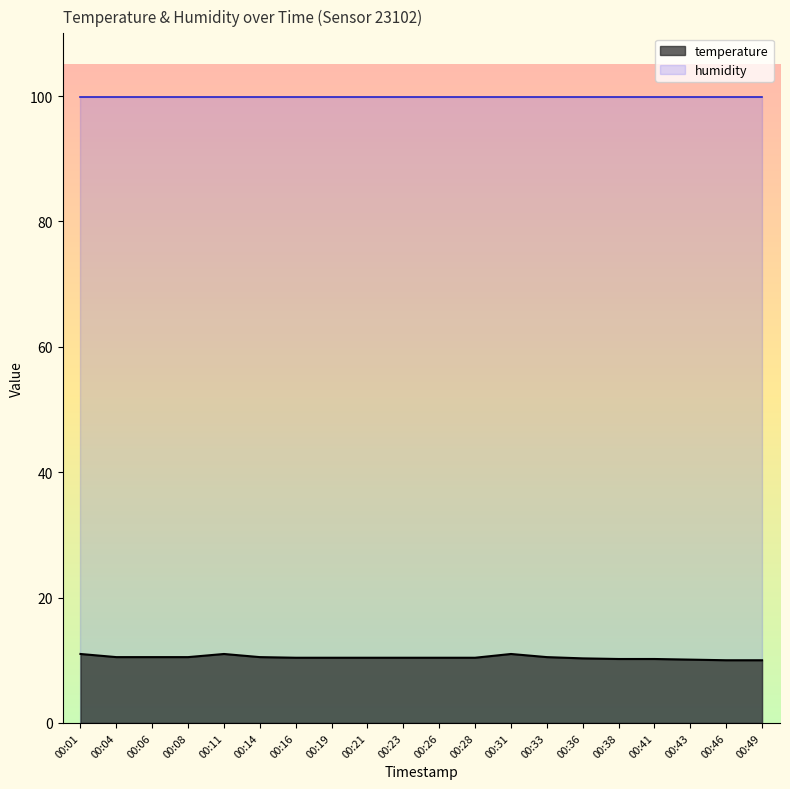

What is the value of the 13th point from the left?

11.0